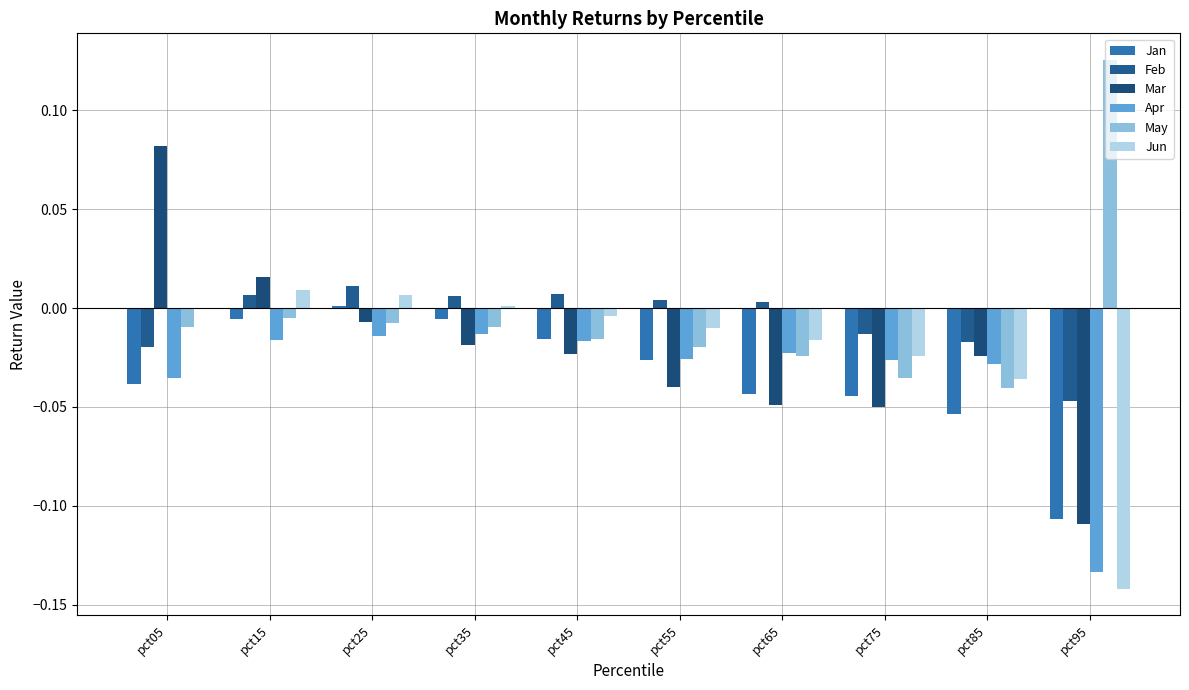

How many categories are shown in the chart?

10